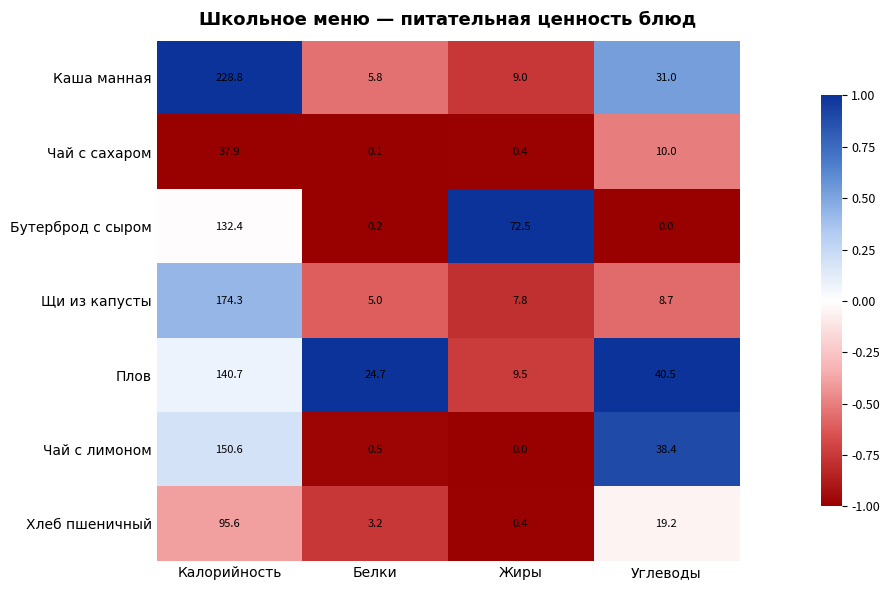

The value of Плов at Белки is 24.7. True or false?

True